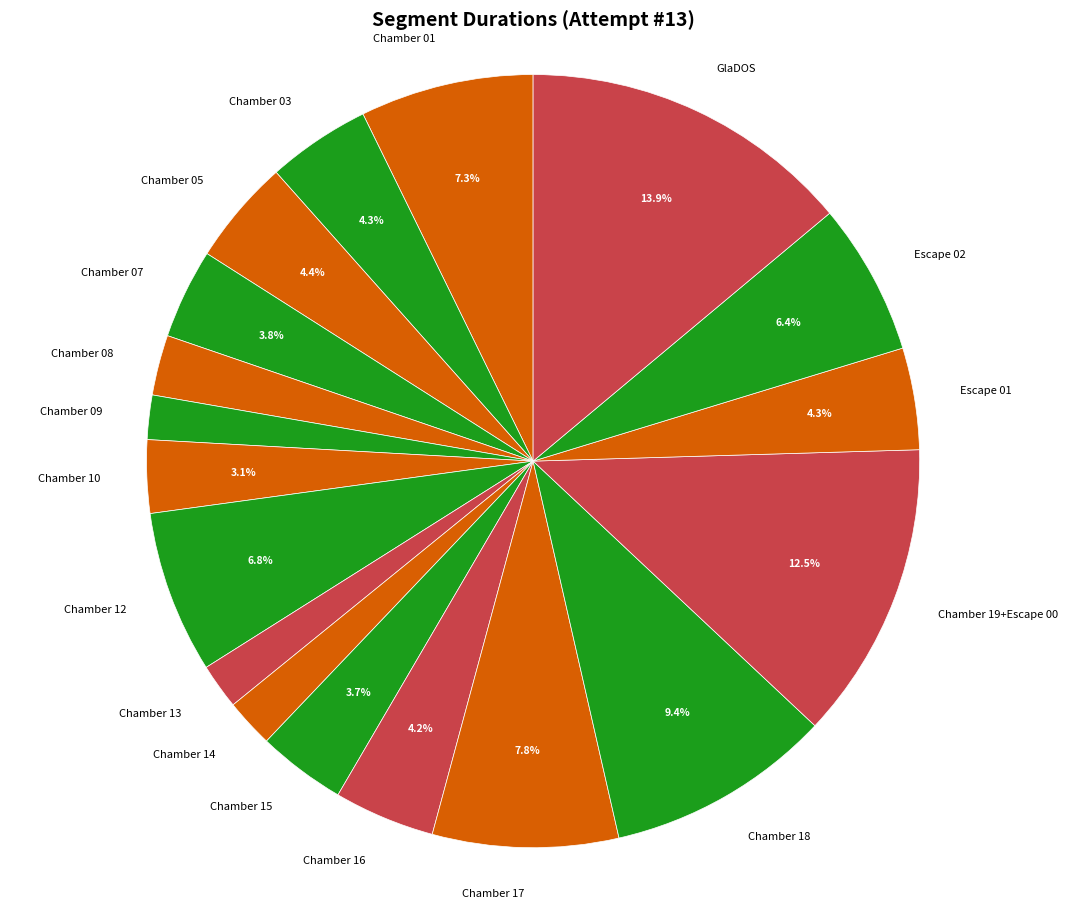

To the nearest percent, what is the difference between the largest and smallest slice percentages?

12%